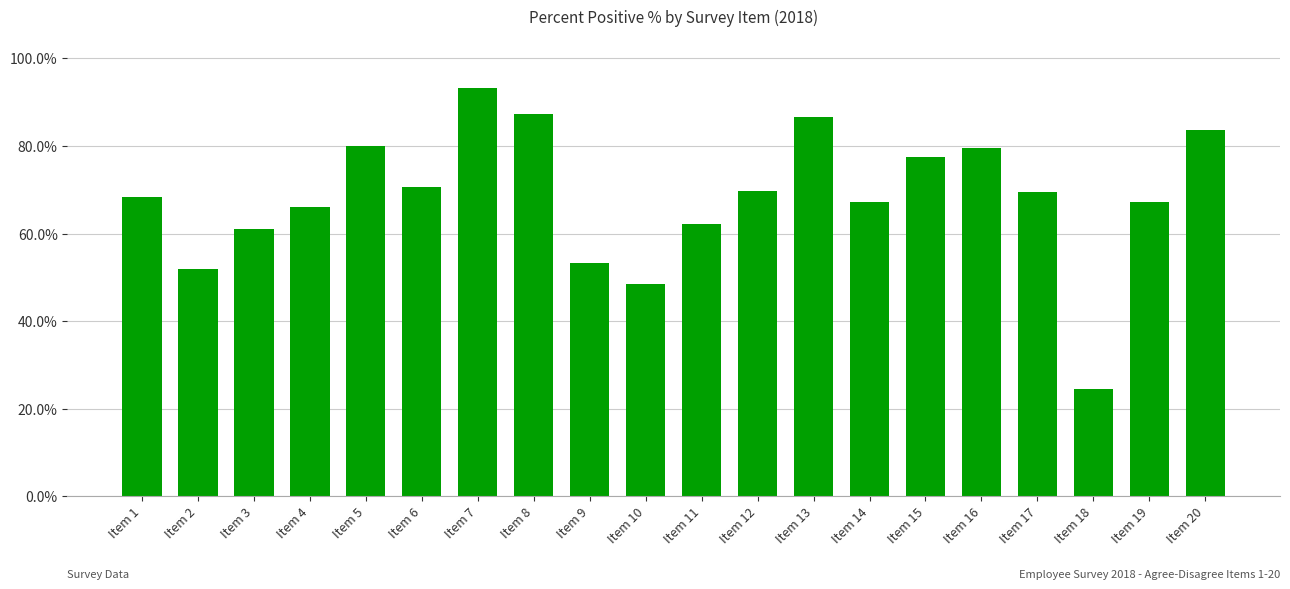

The value at Item 18 is 0.1. True or false?

False